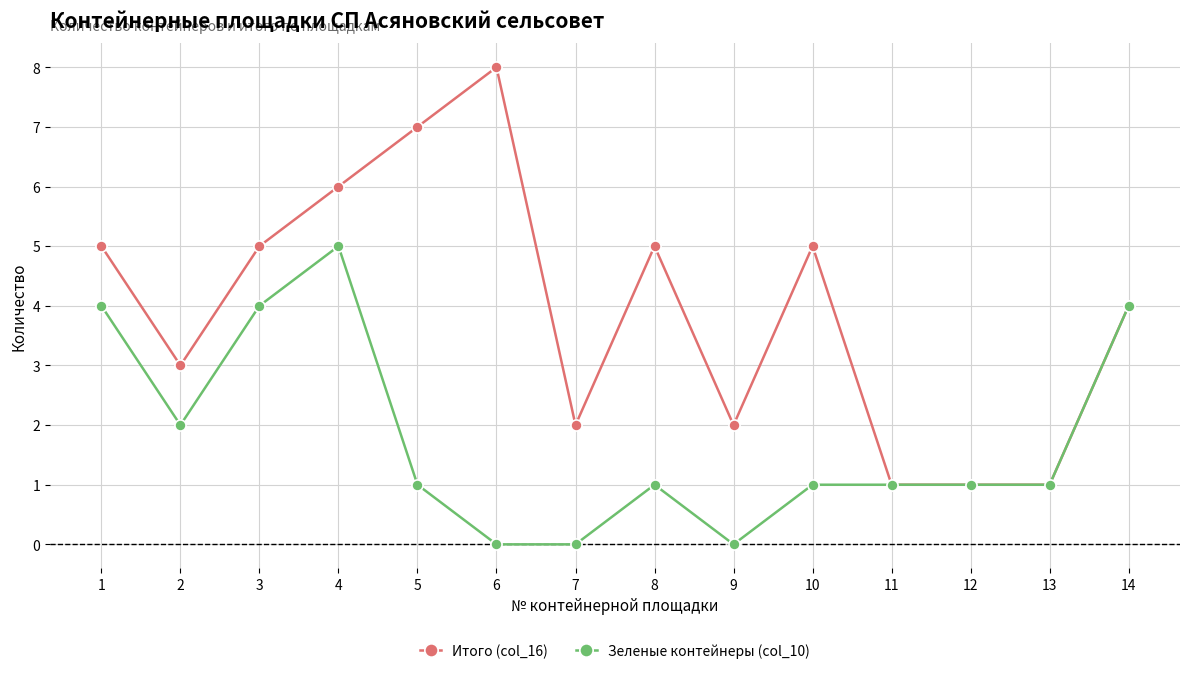

How many data points in Итого (col_16) are less than 5?

7